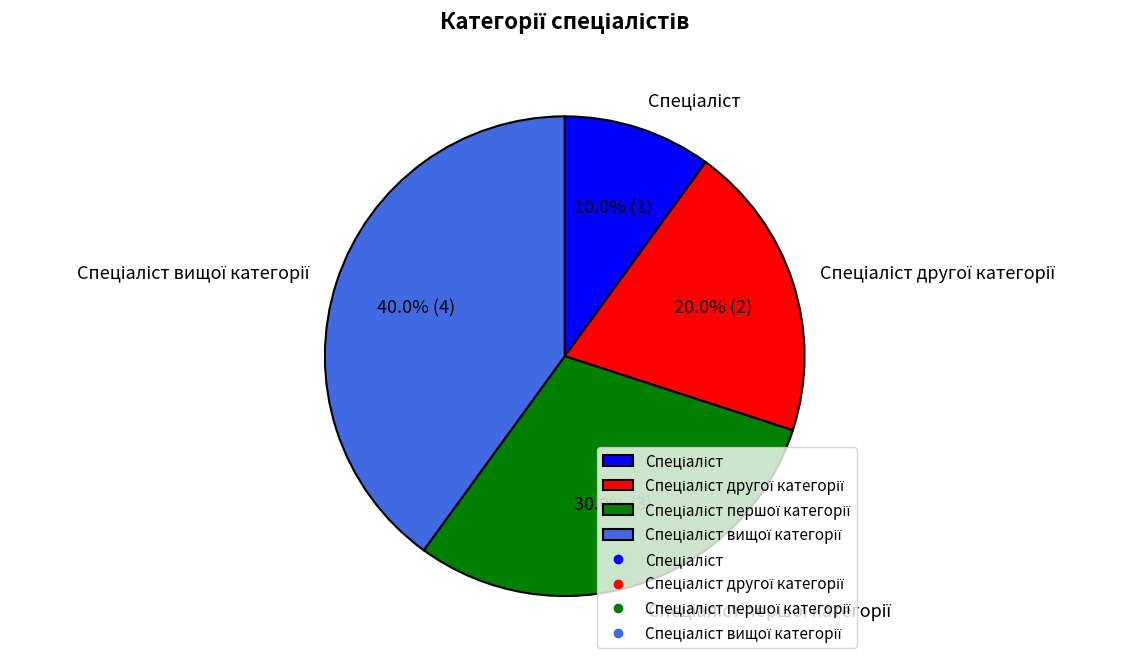

Does any single category account for the majority?

No